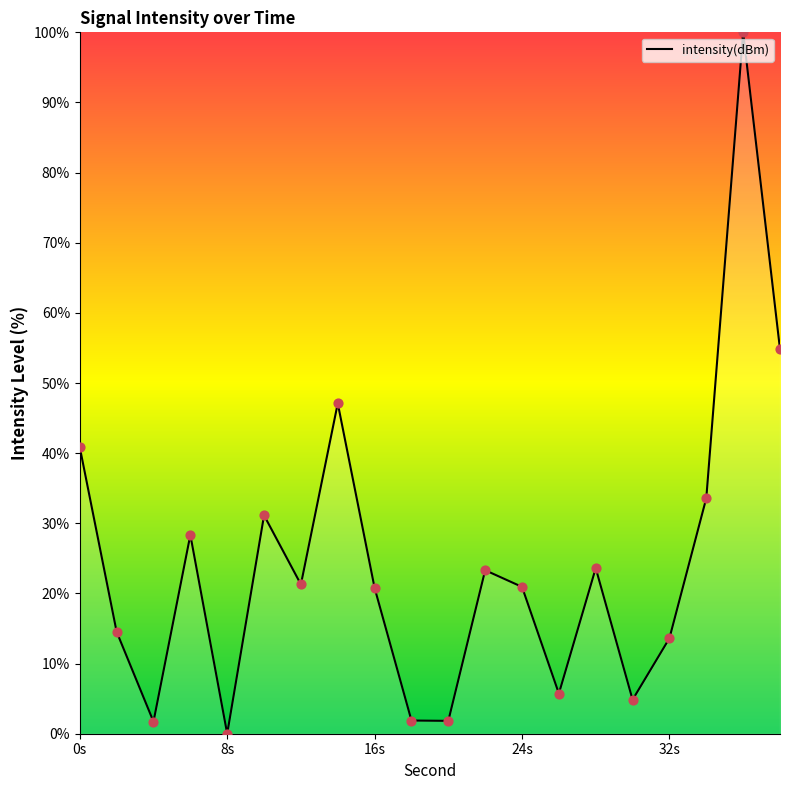

What is the maximum value shown in the chart?

100.0